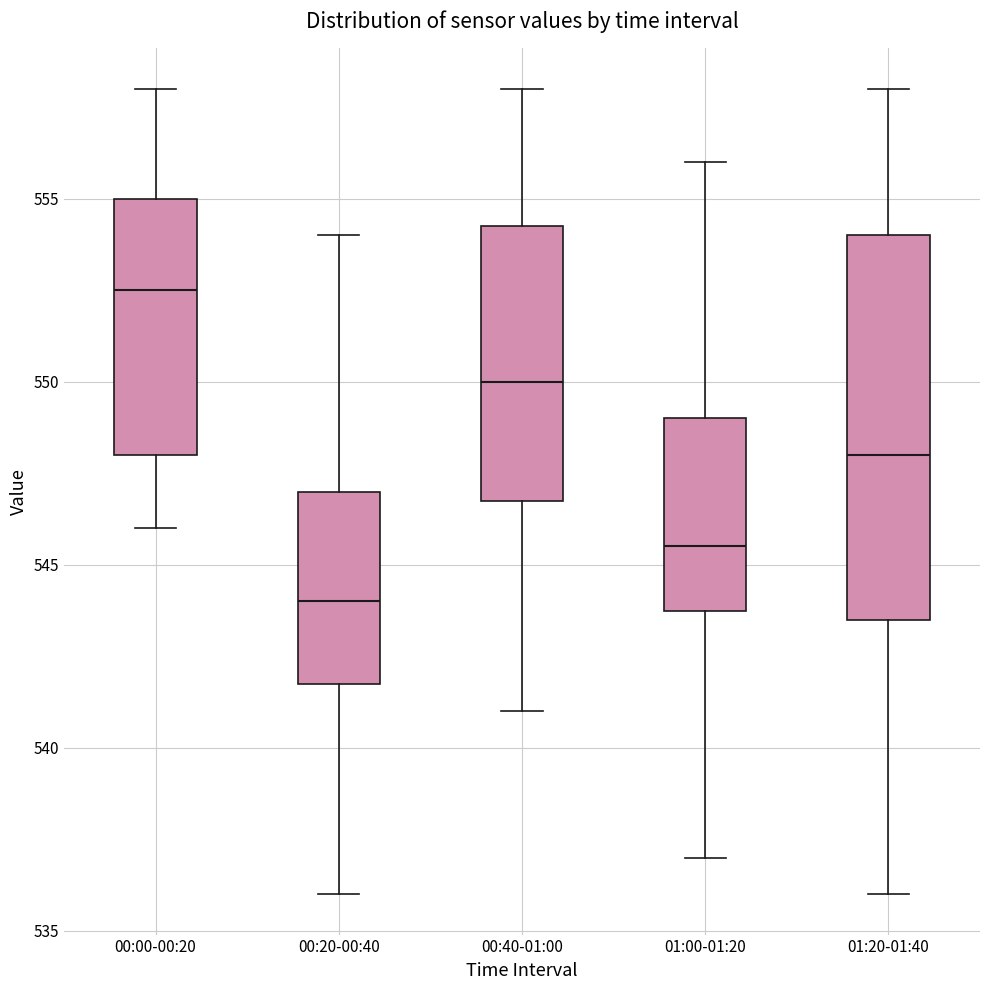

Reading left to right, transcribe this box plot: for each box, give where its median line is, the range the box spans, and where its two whiskers end, as read against the y-axis. The values are not printed on the chart, so give them approximately, as read against the axis.

00:00-00:20: median 552.5, box 548.0 to 555.0, whiskers 546.0 to 558.0
00:20-00:40: median 544.0, box 542.0 to 547.0, whiskers 536.0 to 554.0
00:40-01:00: median 550.0, box 547.0 to 554.5, whiskers 541.0 to 558.0
01:00-01:20: median 545.5, box 544.0 to 549.0, whiskers 537.0 to 556.0
01:20-01:40: median 548.0, box 543.5 to 554.0, whiskers 536.0 to 558.0